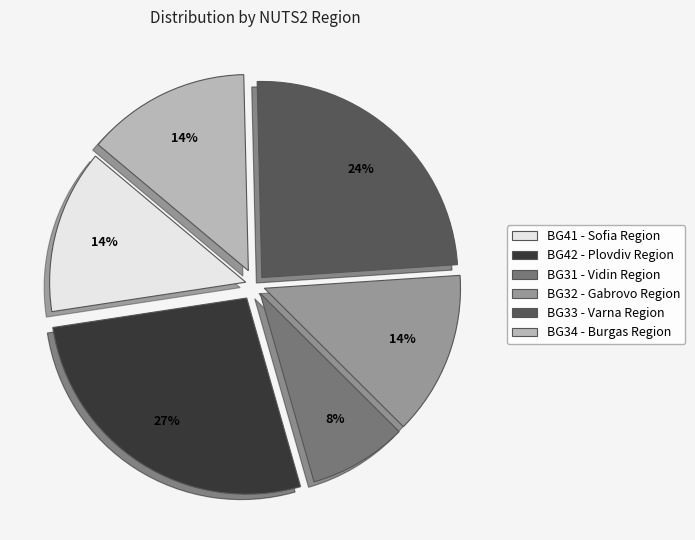

To the nearest percent, what is the average slice percentage?

17%